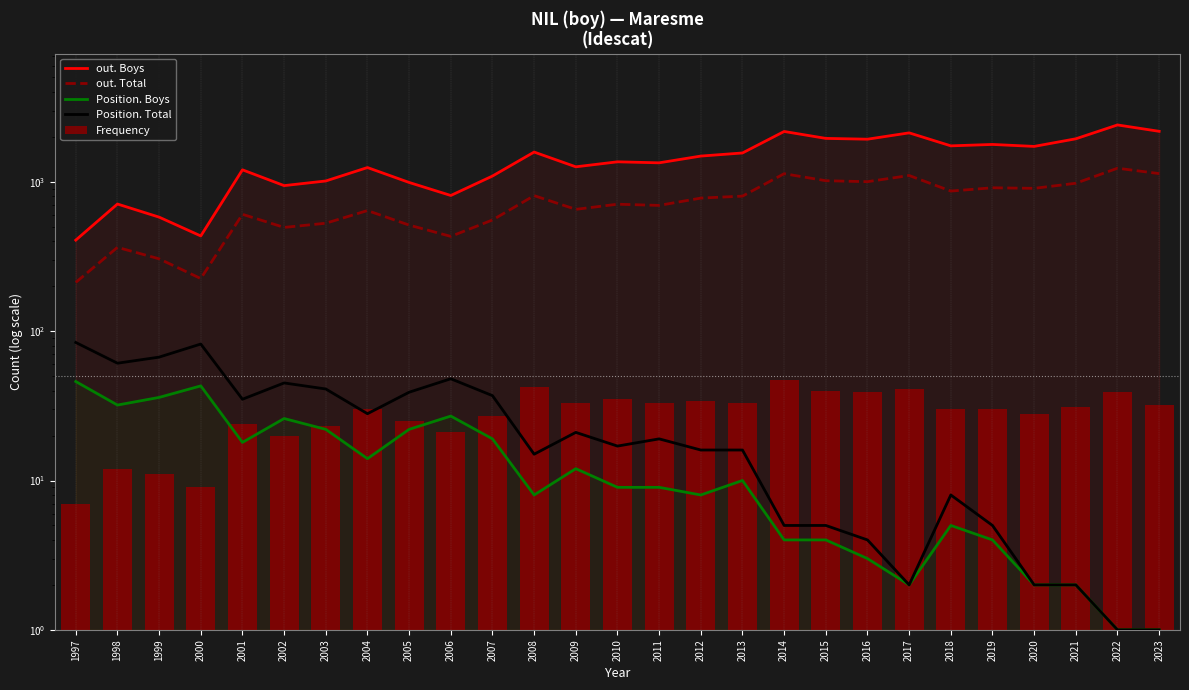

What are all the series names shown in the legend?

out. Boys, out. Total, Position. Boys, Position. Total, Frequency